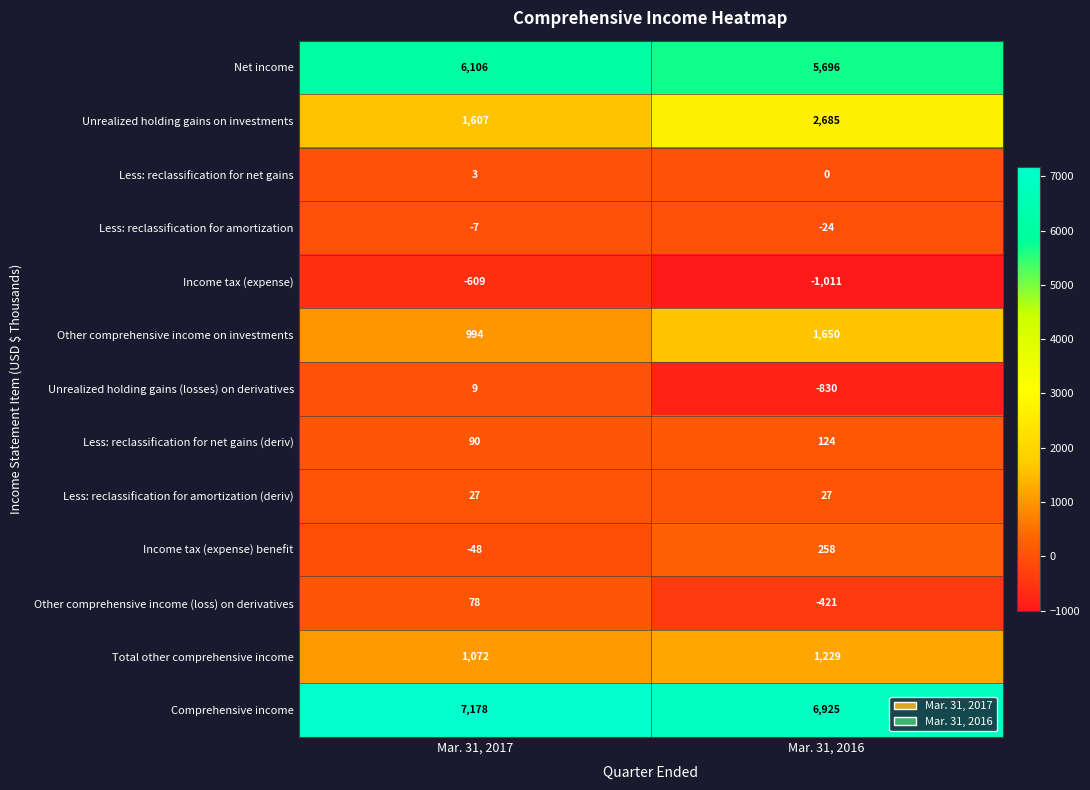

The Income tax (expense) benefit series shows 258 at Mar. 31, 2016. True or false?

True